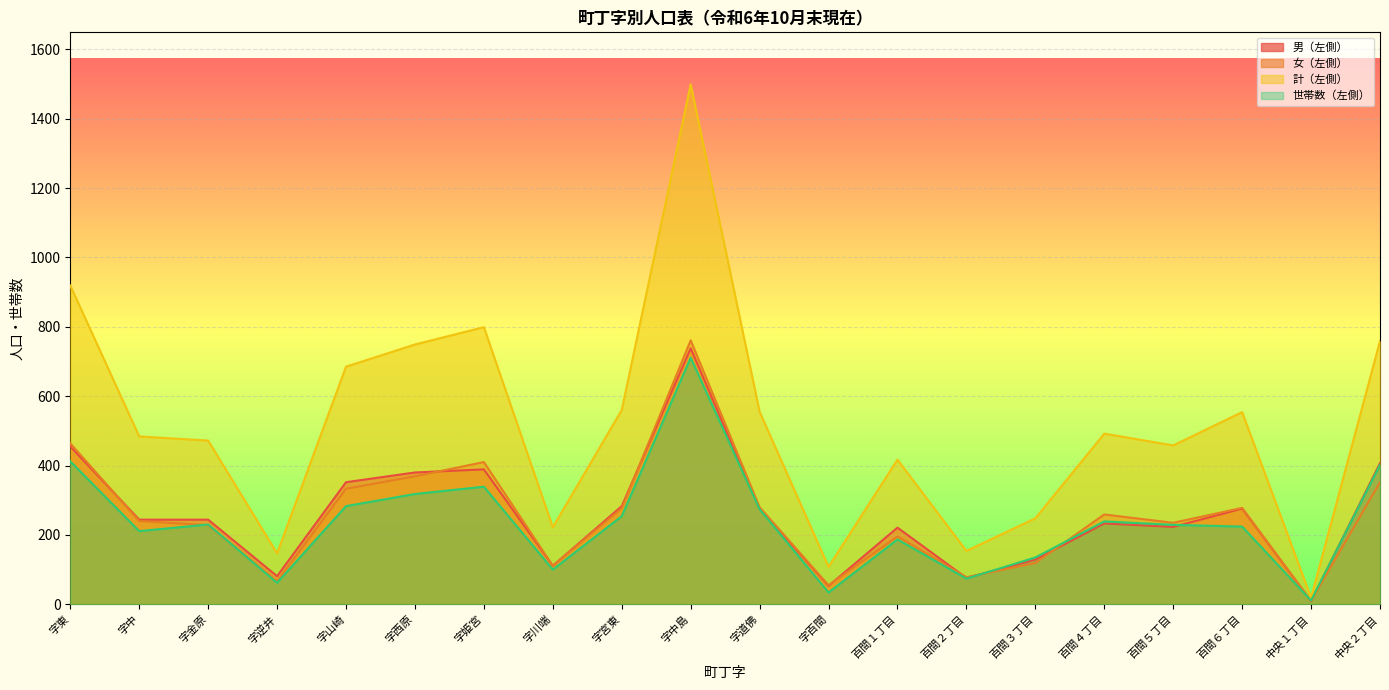

Reading left to right, extract all data points from this chart.

男（左側）: 字東=455	字中=244	字金原=244	字逆井=81	字山崎=352	字西原=380	字姫宮=389	字川端=111	字宮東=283	字中島=738	字道佛=275	字百間=53	百間１丁目=221	百間２丁目=76	百間３丁目=129	百間４丁目=233	百間５丁目=223	百間６丁目=276	中央１丁目=9	中央２丁目=407
女（左側）: 字東=464	字中=240	字金原=228	字逆井=66	字山崎=333	字西原=369	字姫宮=410	字川端=111	字宮東=277	字中島=761	字道佛=280	字百間=55	百間１丁目=196	百間２丁目=78	百間３丁目=119	百間４丁目=259	百間５丁目=235	百間６丁目=278	中央１丁目=10	中央２丁目=352
計（左側）: 字東=919	字中=484	字金原=472	字逆井=147	字山崎=685	字西原=749	字姫宮=799	字川端=222	字宮東=560	字中島=1499	字道佛=555	字百間=108	百間１丁目=417	百間２丁目=154	百間３丁目=248	百間４丁目=492	百間５丁目=458	百間６丁目=554	中央１丁目=19	中央２丁目=759
世帯数（左側）: 字東=412	字中=211	字金原=230	字逆井=62	字山崎=283	字西原=318	字姫宮=339	字川端=100	字宮東=254	字中島=711	字道佛=274	字百間=34	百間１丁目=187	百間２丁目=74	百間３丁目=135	百間４丁目=239	百間５丁目=229	百間６丁目=224	中央１丁目=11	中央２丁目=402